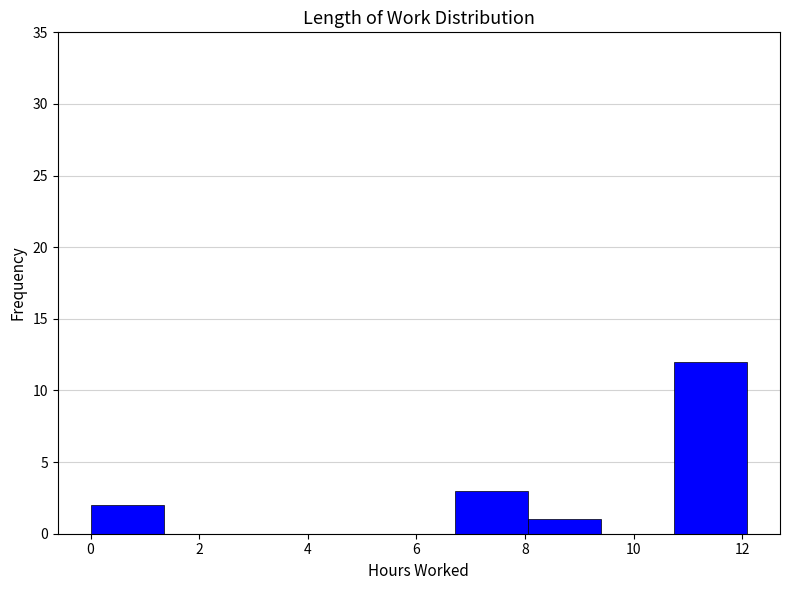

How tall is the bar that spans 0.0 to 1.4 on the x-axis? Neither the bar edges nor the heights are printed on the chart, so give them approximately, as read against the axes.

2